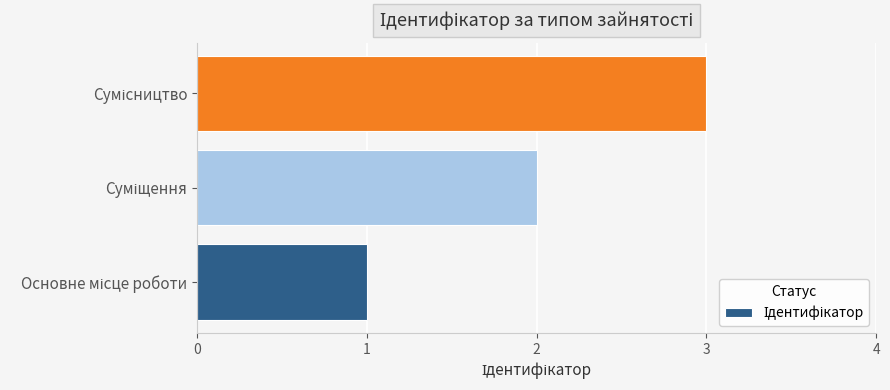

What is the maximum value shown in the chart?

3